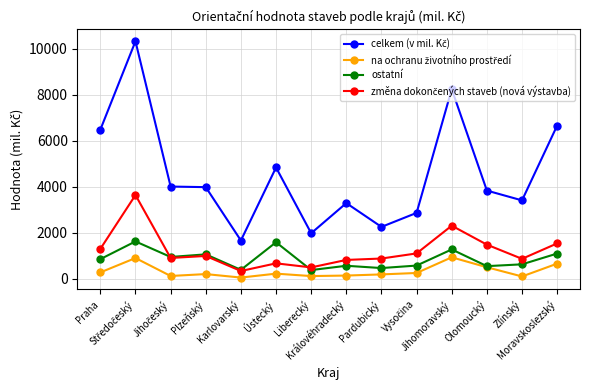

What is the greatest value displayed?

10321